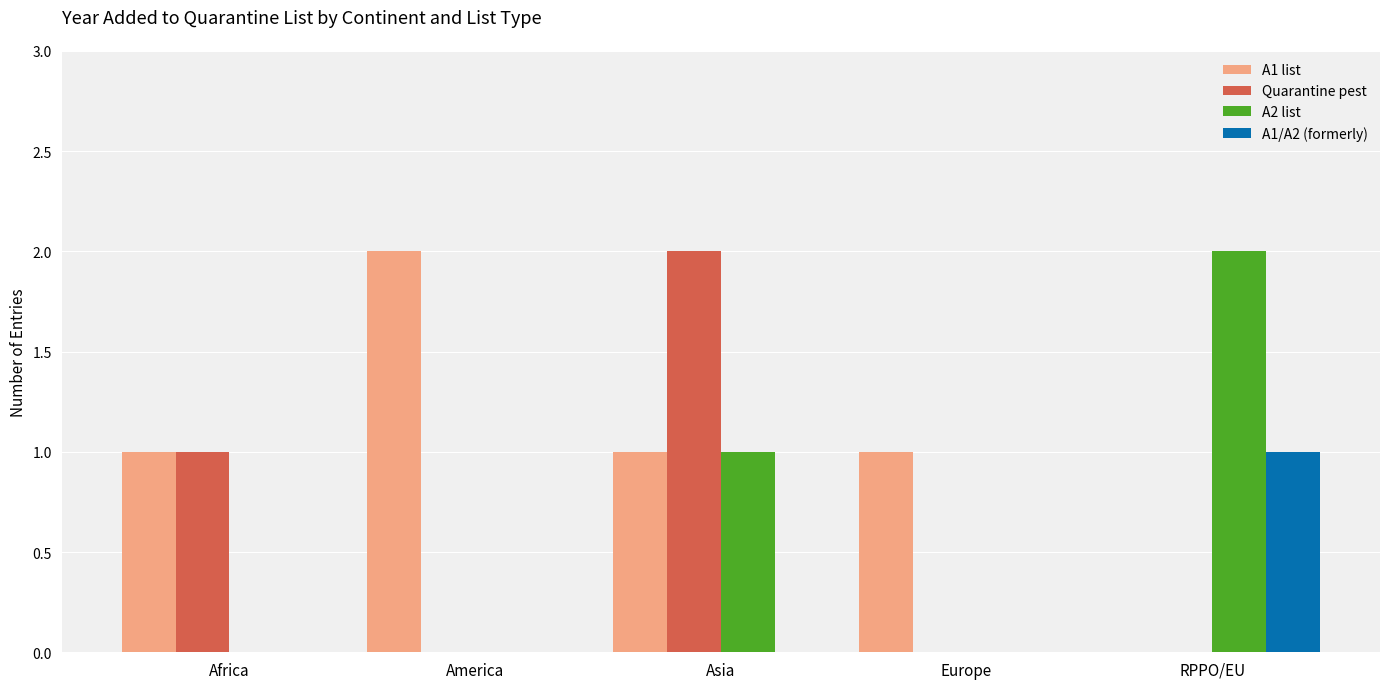

Is it true that Quarantine pest equals 0 at RPPO/EU?

True